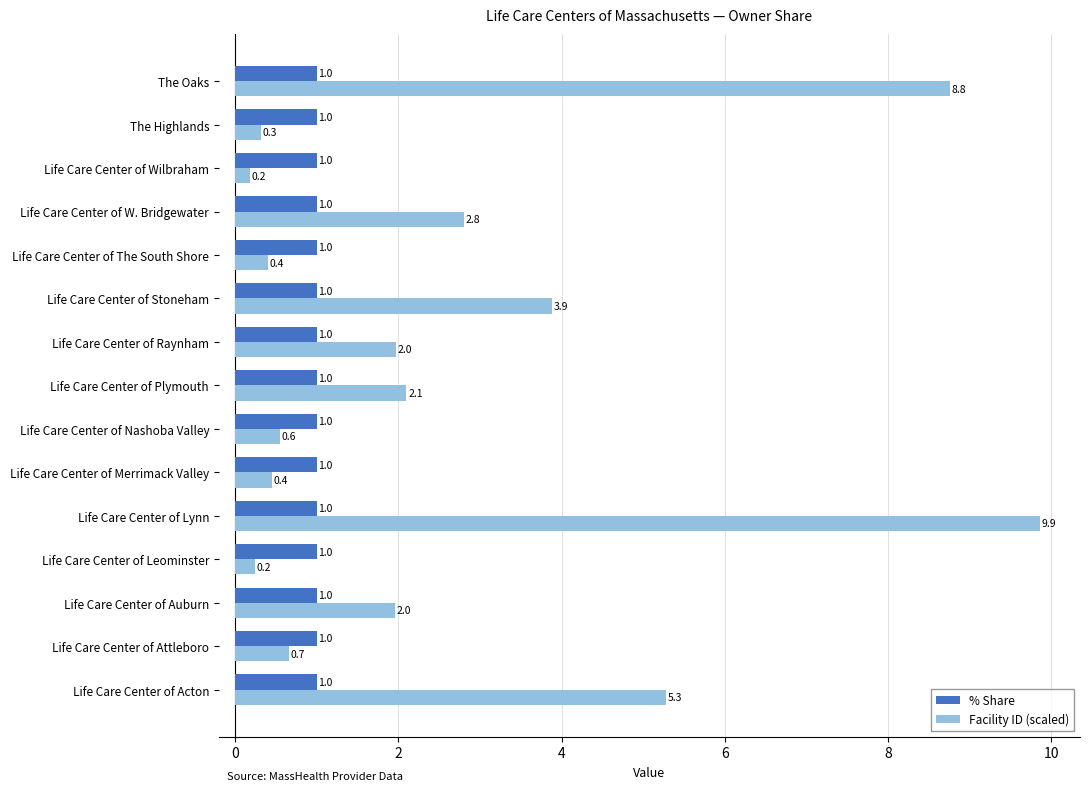

At which category is the sum across all series the highest?

Life Care Center of Lynn